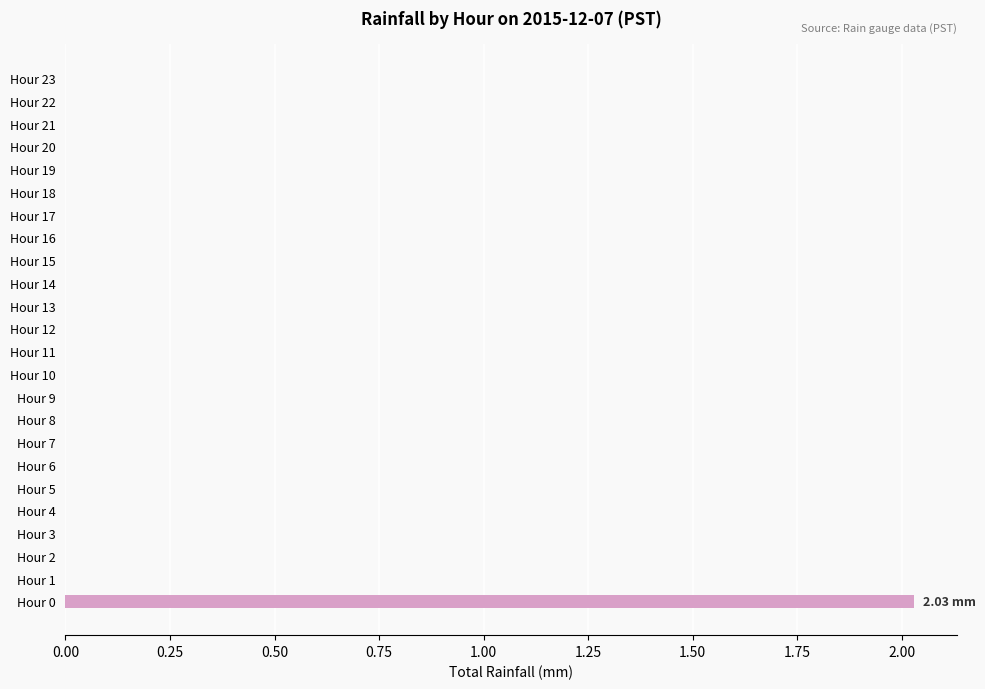

How many distinct data groups are displayed?

1